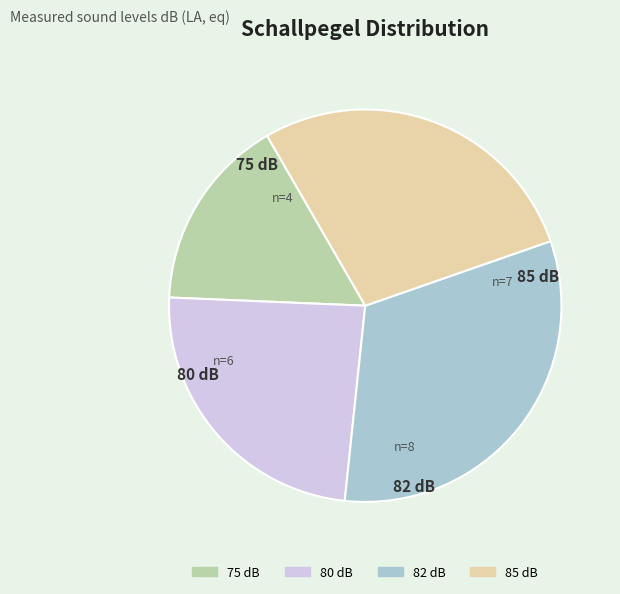

Is the sum of 85 dB and 80 dB greater than half?

Yes